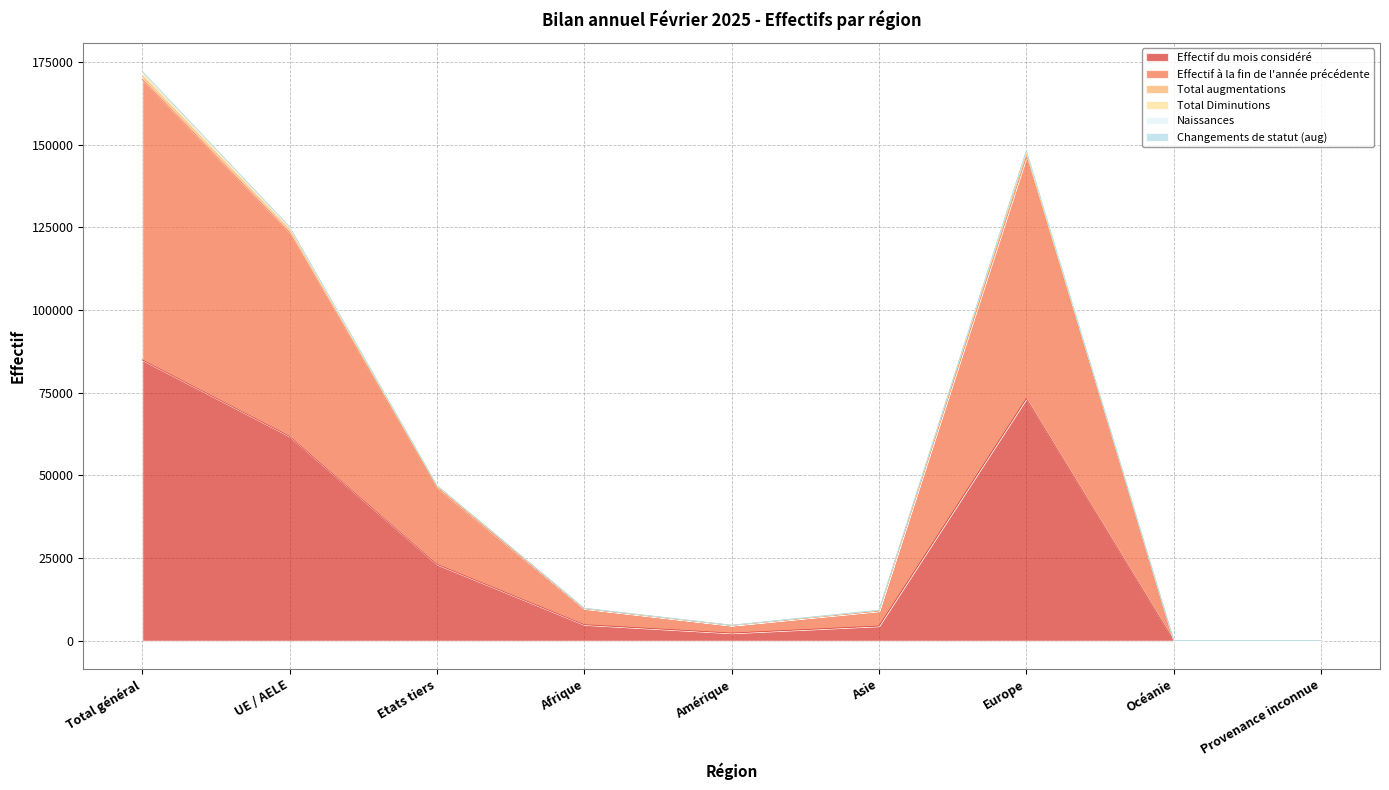

At which label does Effectif du mois considéré reach its peak?

Total général